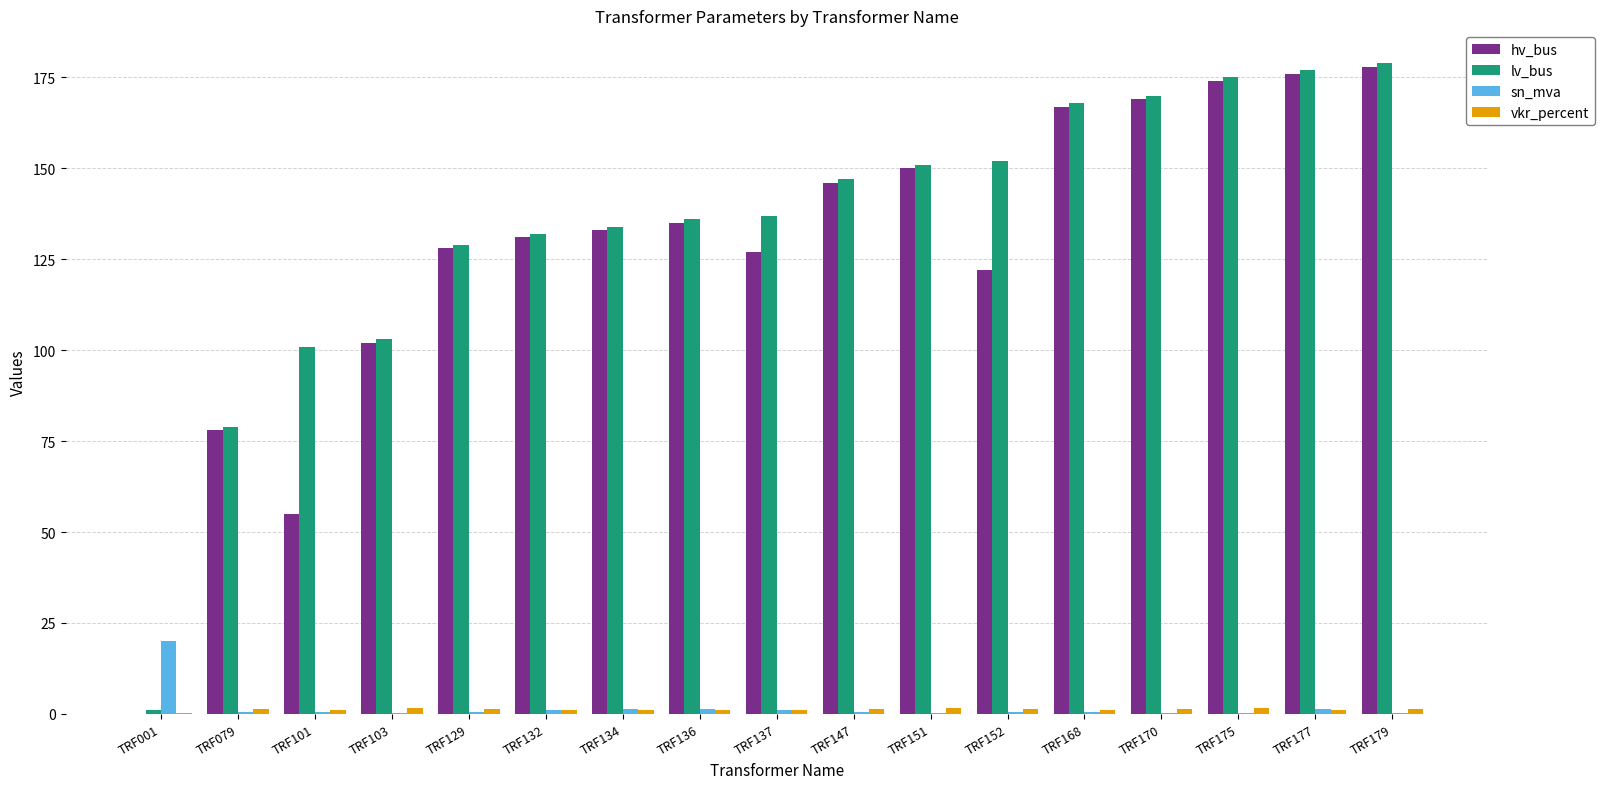

What is the maximum value shown in the chart?

179.0